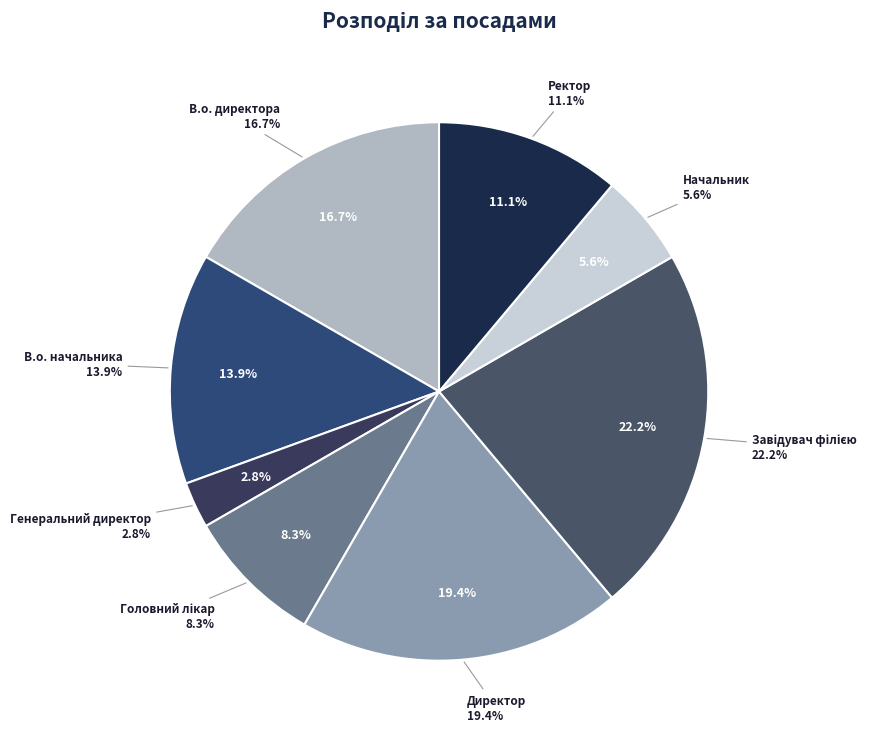

Count the number of slices in the pie.

8